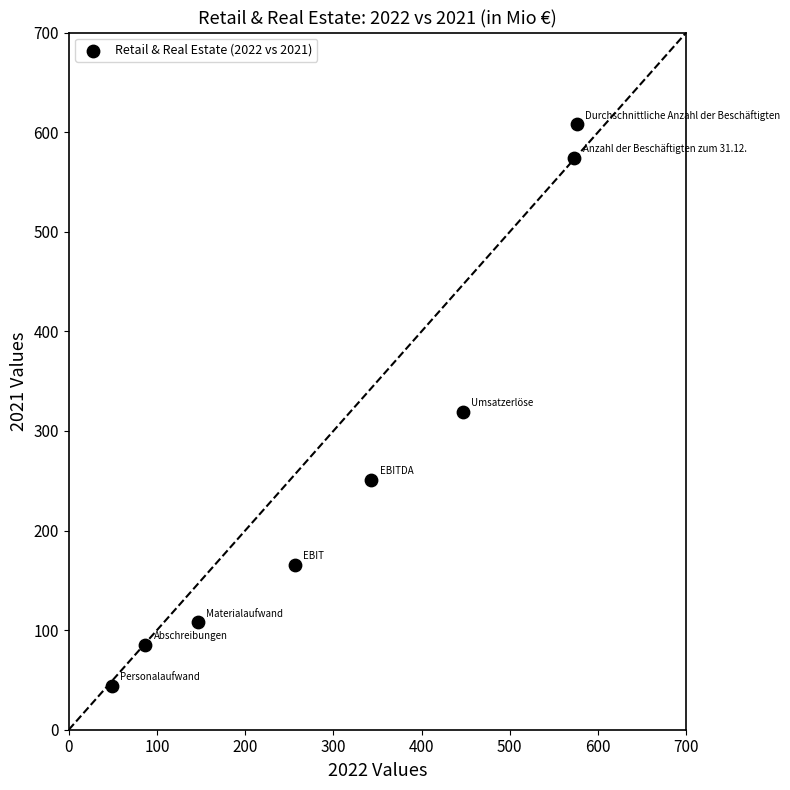

What is the range of Y values (max minus min)?

564.1